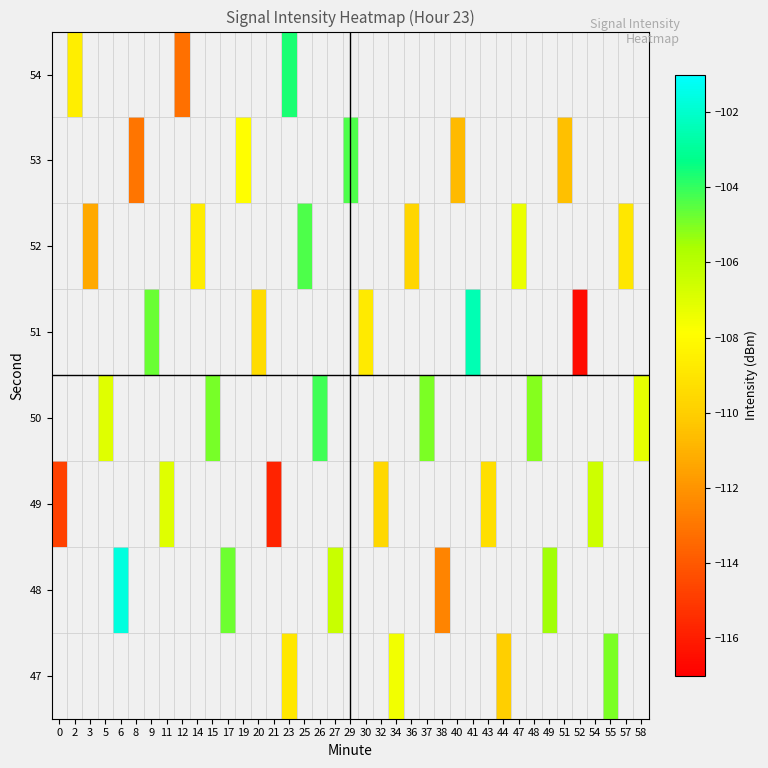

Which category has the lowest value across all series?

52